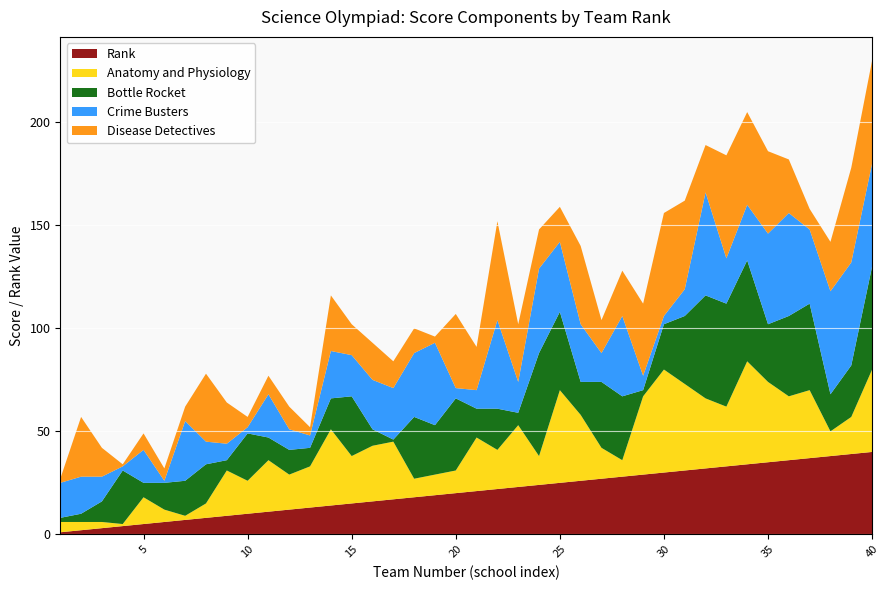

Reading right to left, what are all the values shown in this chart?

Rank: 40	39	38	37	36	35	34	33	32	31	30	29	28	27	26	25	24	23	22	21	20	19	18	17	16	15	14	13	12	11	10	9	8	7	6	5	4	3	2	1
Anatomy and Physiology: 40	18	12	33	31	39	50	29	34	42	50	38	8	15	32	45	14	30	19	26	11	10	9	28	27	23	37	20	17	25	16	22	7	2	6	13	1	3	4	5
Bottle Rocket: 50	25	18	42	39	28	49	50	50	33	22	3	31	32	16	38	50	6	20	14	35	24	30	1	8	29	15	9	12	11	23	5	19	17	13	7	26	10	4	2
Crime Busters: 50	50	50	36	50	44	27	22	50	13	4	7	39	14	28	34	41	15	43	9	5	40	31	25	24	20	23	6	10	21	3	8	11	29	1	16	2	12	18	17
Disease Detectives: 50	46	24	10	26	40	45	50	23	43	50	35	22	16	38	17	19	28	48	21	36	3	12	13	18	15	27	4	11	9	5	20	33	7	6	8	1	14	29	2